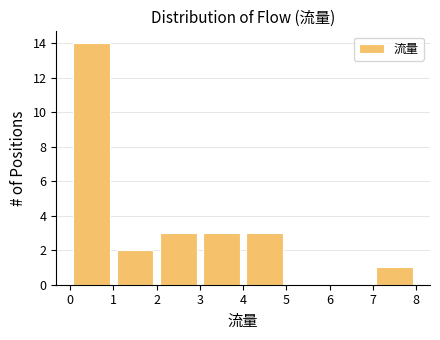

Reading left to right, list every bar in this chart as the range it spans on the x-axis followed by its height. The values are not printed on the chart, so give them approximately, as read against the axis.

0 to 1: 14
1 to 2: 2
2 to 3: 3
3 to 4: 3
4 to 5: 3
5 to 6: 0
6 to 7: 0
7 to 8: 1